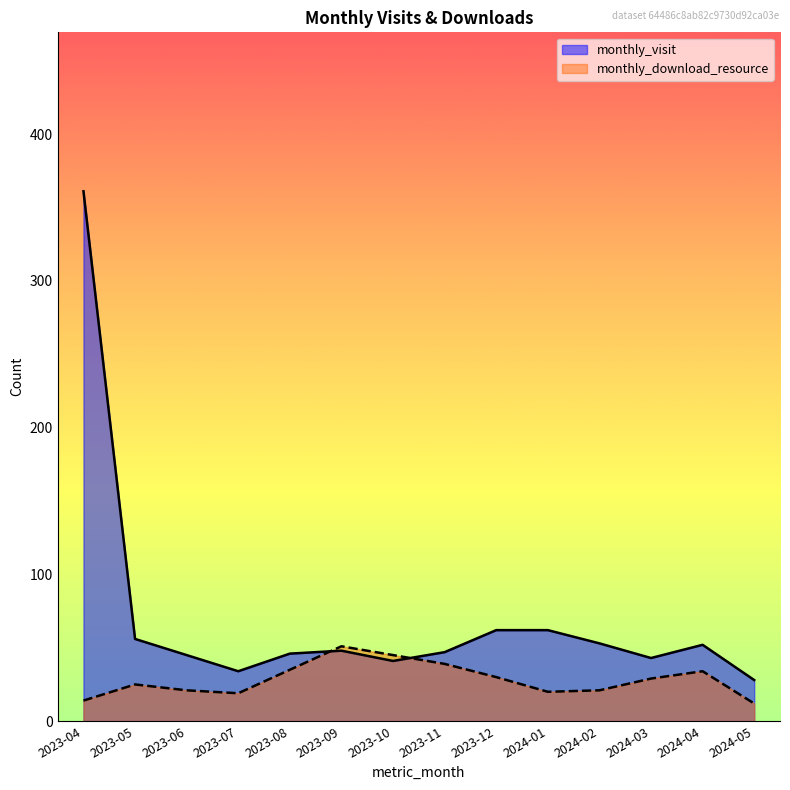

Rank the categories by monthly_visit value from lowest to highest.

2024-05, 2023-07, 2023-10, 2024-03, 2023-06, 2023-08, 2023-11, 2023-09, 2024-04, 2024-02, 2023-05, 2023-12, 2024-01, 2023-04